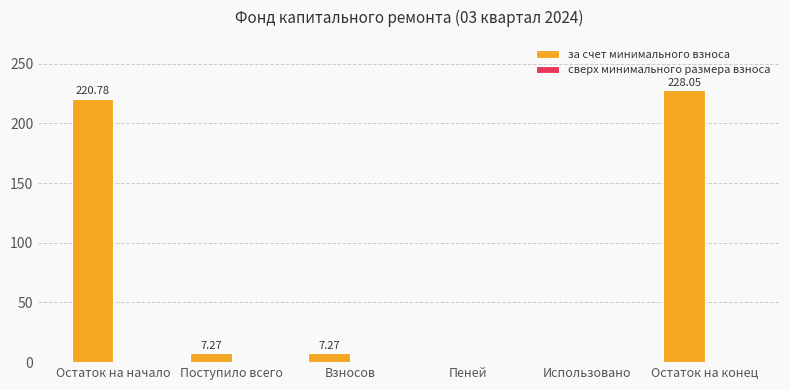

Between Взносов and Остаток на начало, which is larger?

Остаток на начало